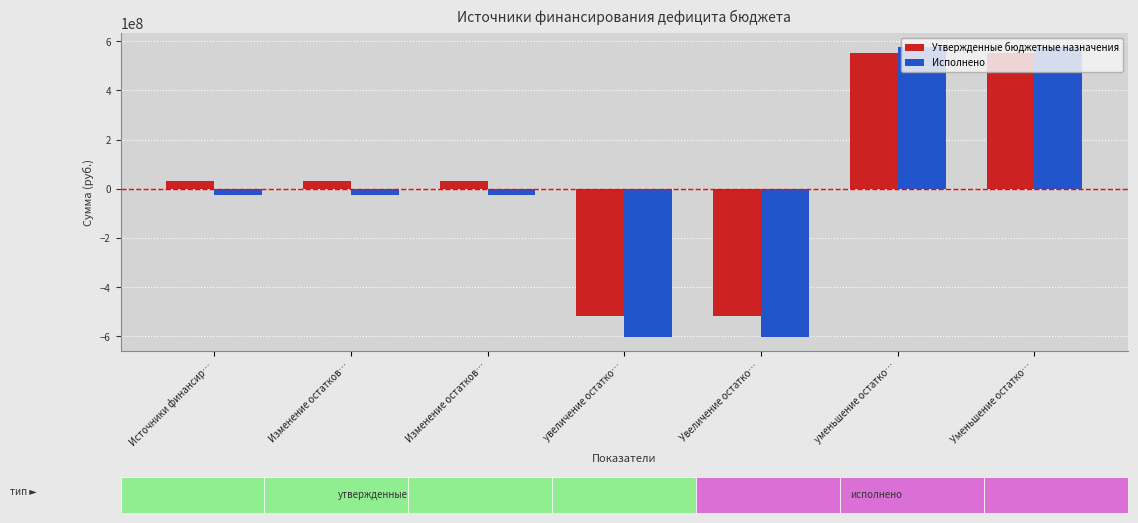

How many bars are there in total?

14